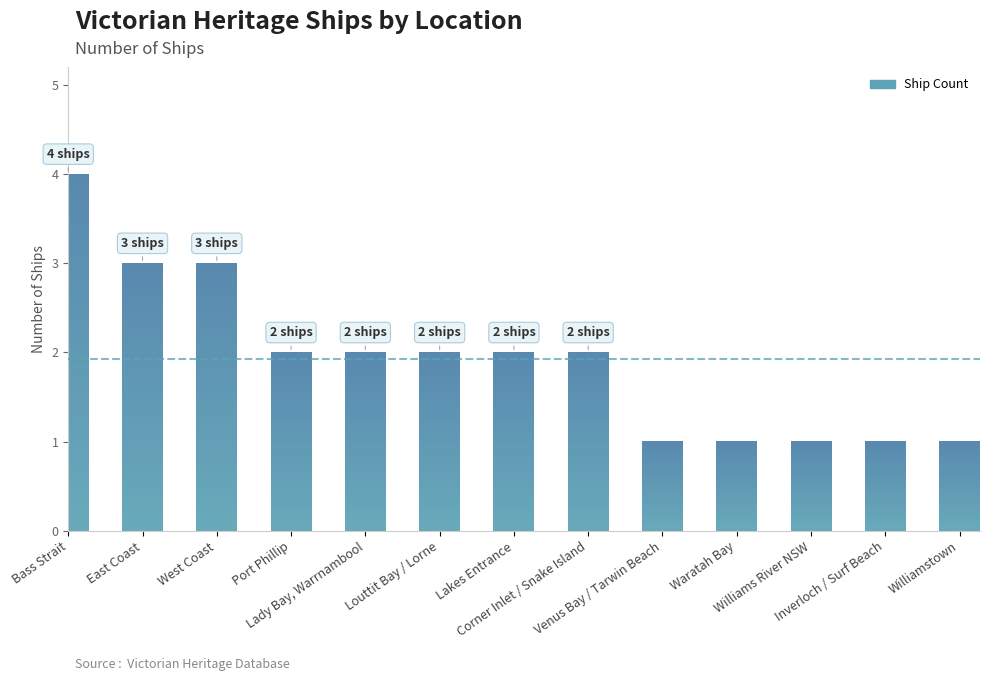

Which category has the lowest value across all series?

Venus Bay / Tarwin Beach